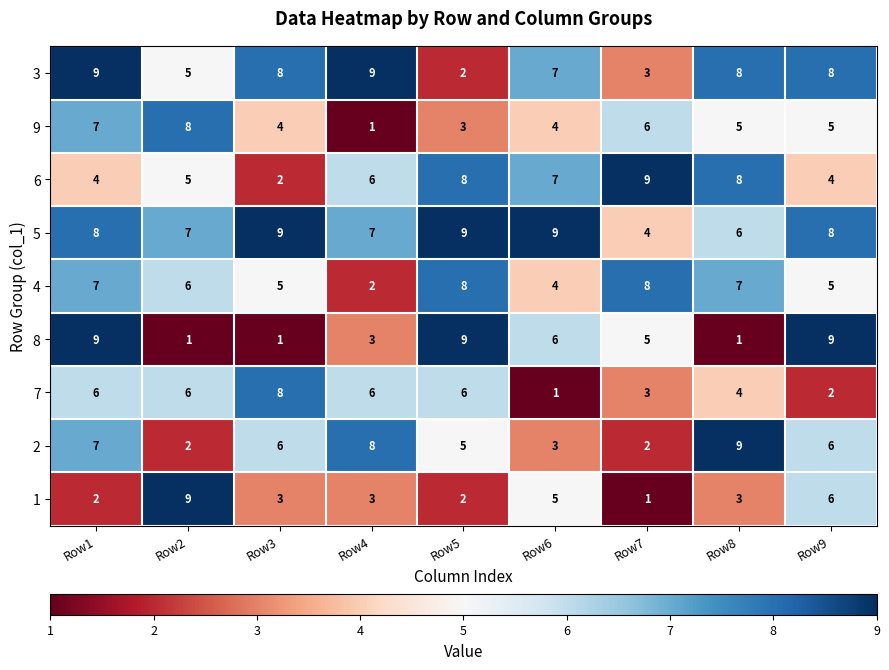

The 5 series shows 9 at Row5. True or false?

True